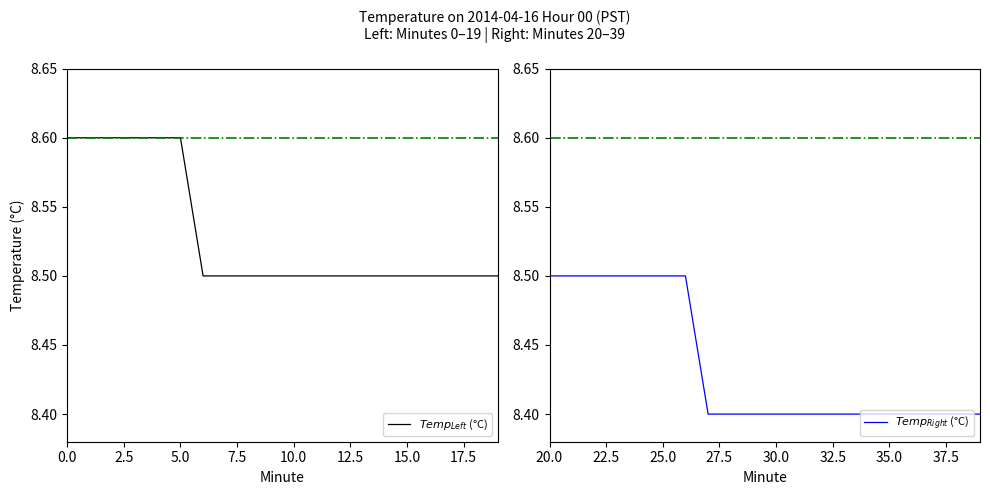

Which series has the widest spread of values?

$Temp_{Left}$ (°C)